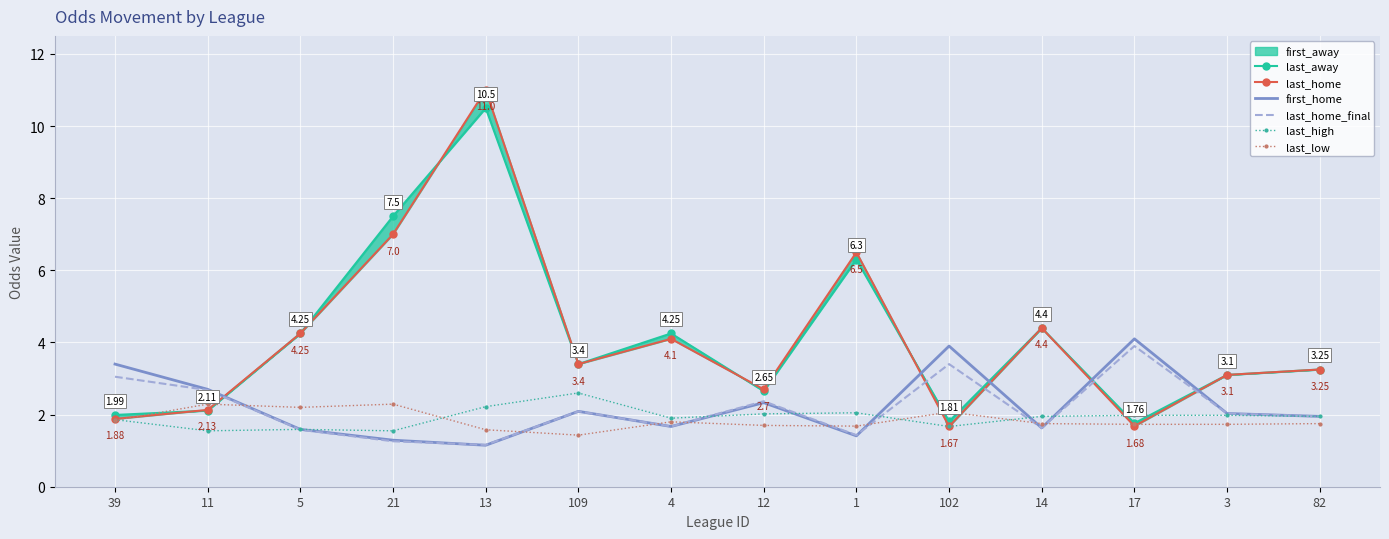

Is it true that last_home equals 4.4 at 14?

True